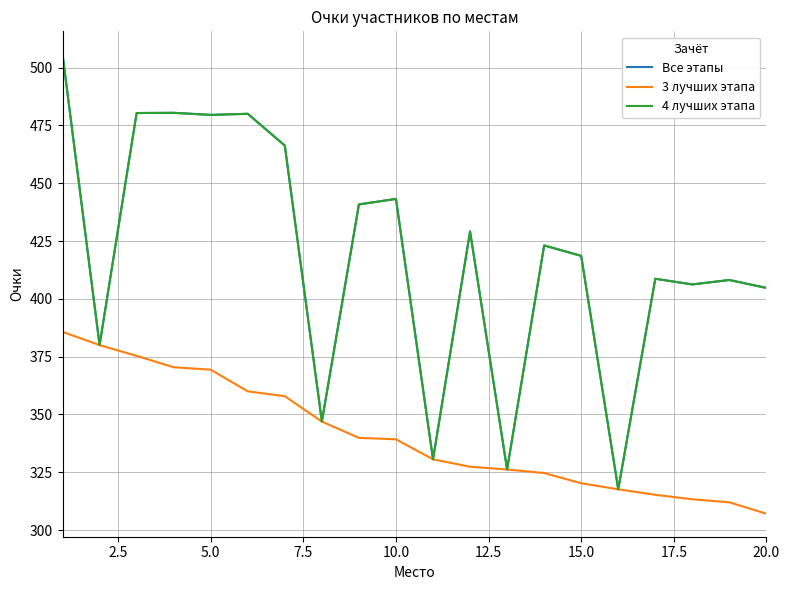

Does the chart have visible grid lines?

Yes